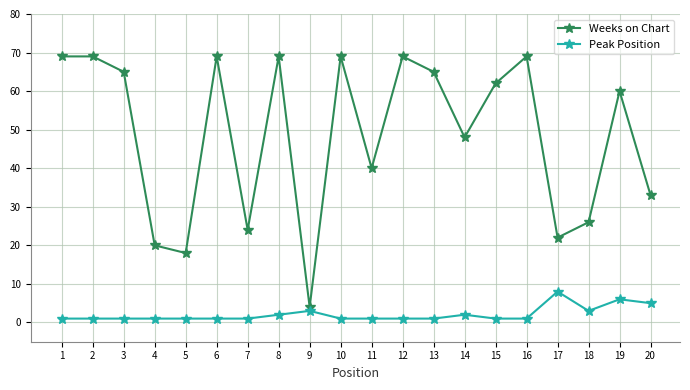

Reading right to left, what are all the values shown in this chart?

Weeks on Chart: 20=33	19=60	18=26	17=22	16=69	15=62	14=48	13=65	12=69	11=40	10=69	9=4	8=69	7=24	6=69	5=18	4=20	3=65	2=69	1=69
Peak Position: 20=5	19=6	18=3	17=8	16=1	15=1	14=2	13=1	12=1	11=1	10=1	9=3	8=2	7=1	6=1	5=1	4=1	3=1	2=1	1=1